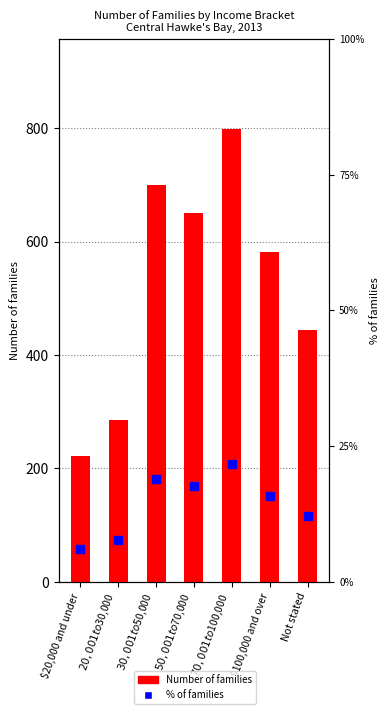

What are all the series names shown in the legend?

Number of families, % of families